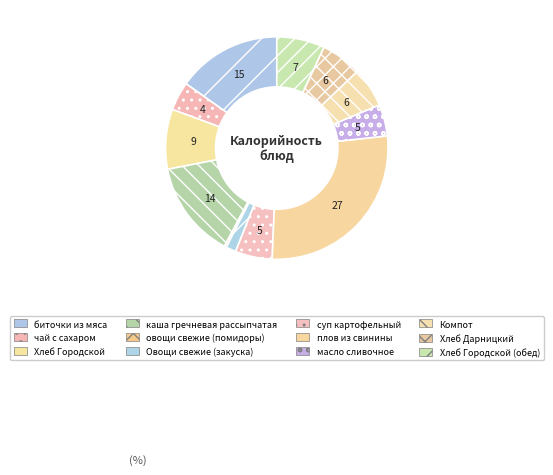

Is it true that Хлеб Городской is 20% of the pie?

False